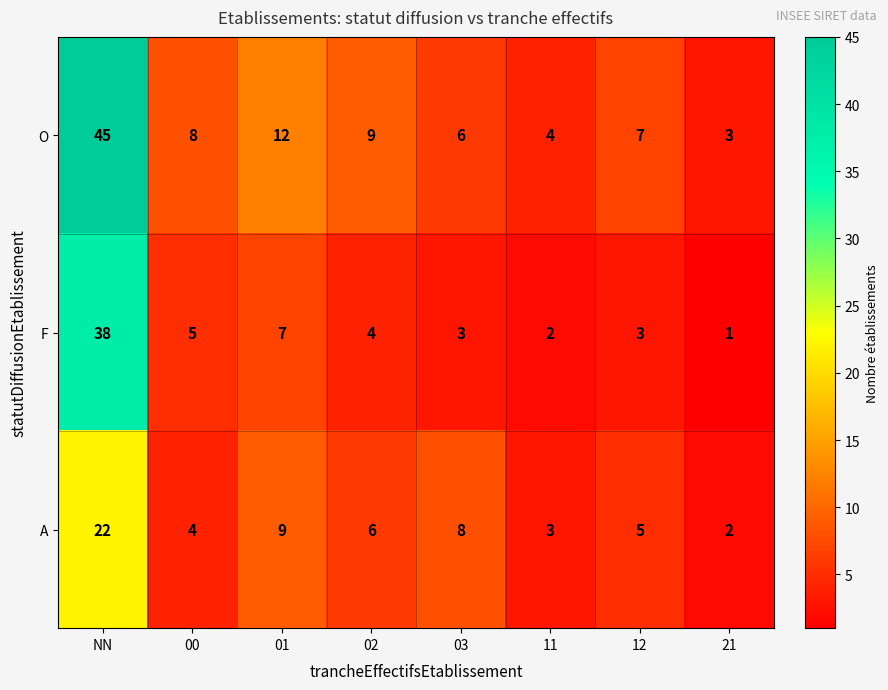

What is the total value across all series at NN?

105